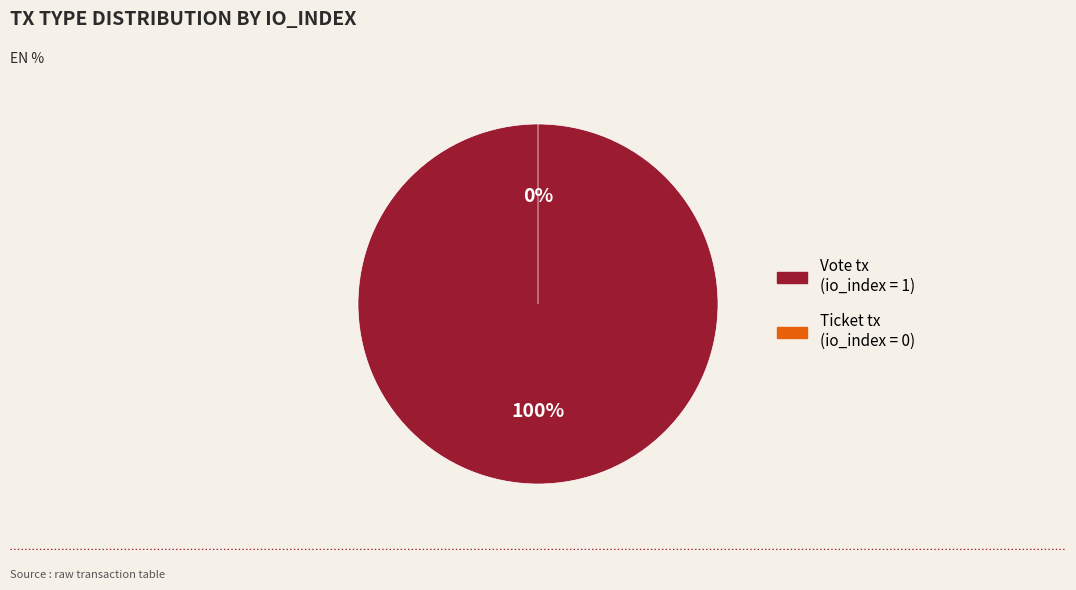

To the nearest percent, what percentage of the pie is Vote (io_index=1)?

100%